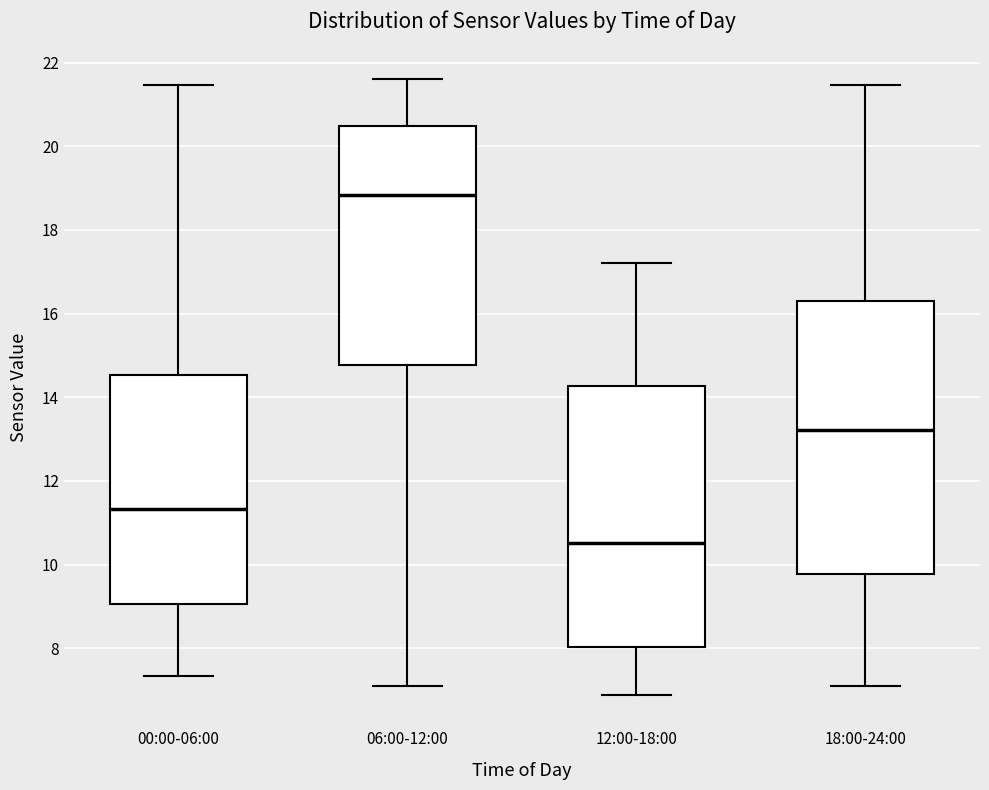

Reading left to right, transcribe this box plot: for each box, give where its median line is, the range the box spans, and where its two whiskers end, as read against the y-axis. The values are not printed on the chart, so give them approximately, as read against the axis.

00:00-06:00: median 11.4, box 9.0 to 14.6, whiskers 7.4 to 21.4
06:00-12:00: median 18.8, box 14.8 to 20.4, whiskers 7.2 to 21.6
12:00-18:00: median 10.6, box 8.0 to 14.2, whiskers 6.8 to 17.2
18:00-24:00: median 13.2, box 9.8 to 16.4, whiskers 7.2 to 21.4